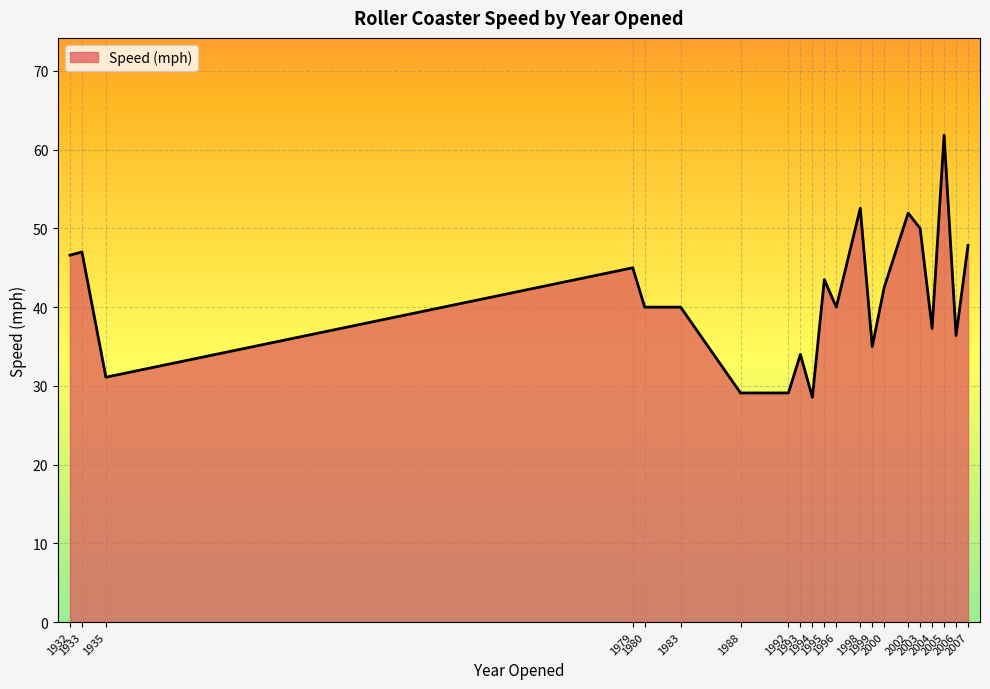

What is the difference between the maximum and minimum values?

33.3